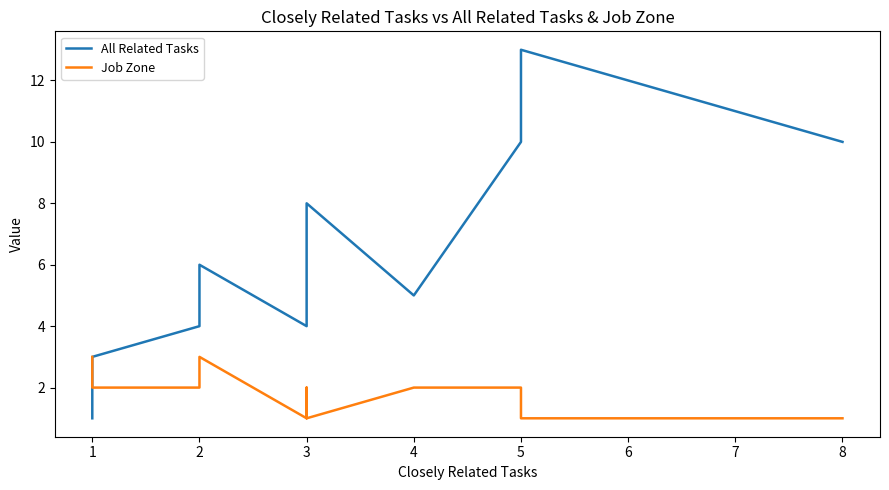

At 5, list the series in order from largest to smallest.

All Related Tasks, Job Zone